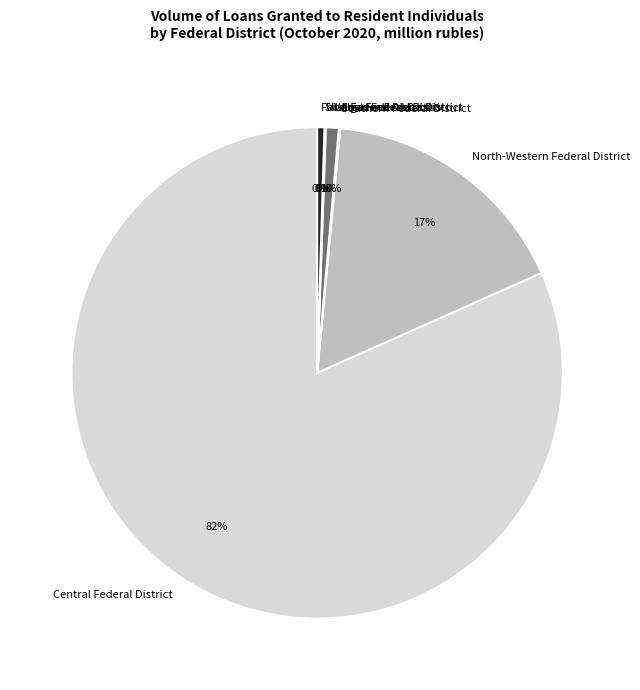

Is the sum of Far-Eastern Federal District and North-Western Federal District greater than half?

No